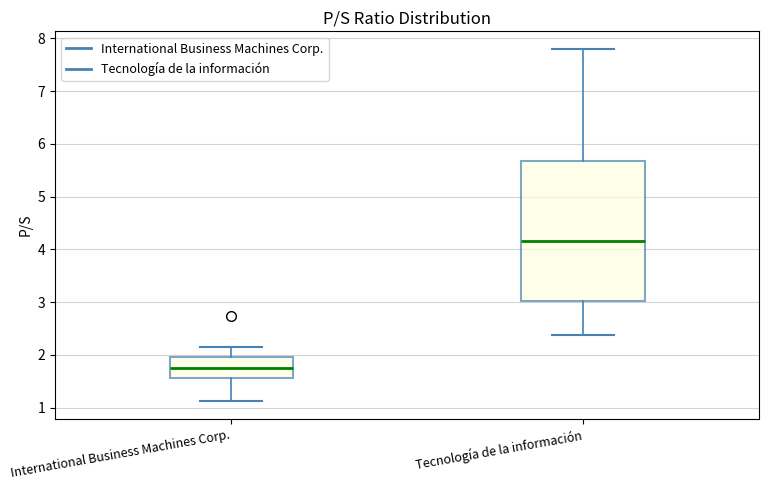

Comparing the boxes themselves (not the whiskers), which one is the tallest?

Tecnología de la información